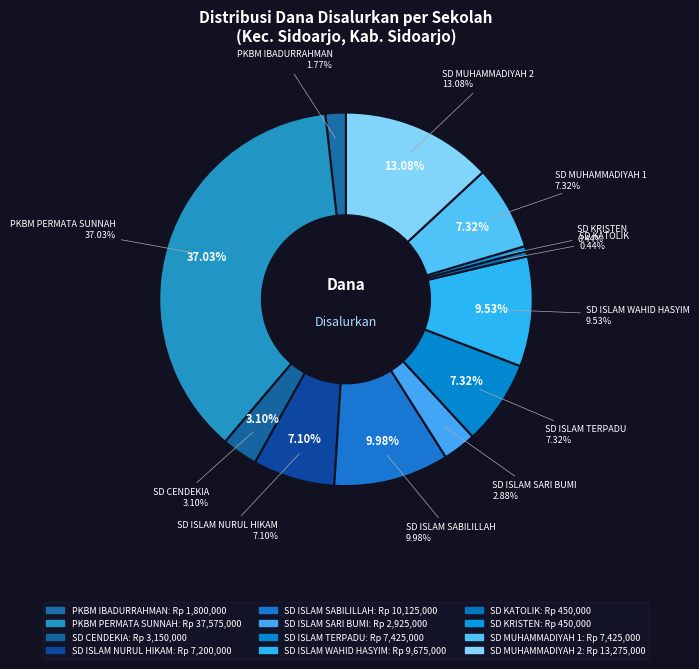

How much of the chart is everything except SD ISLAM NURUL HIKAM?

92.9%